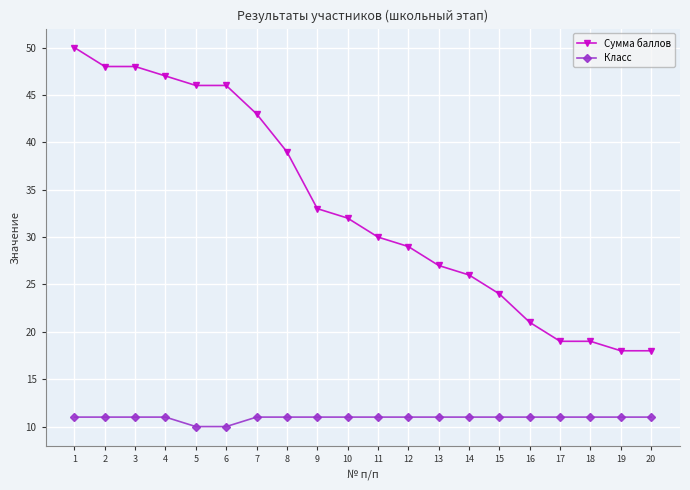

What is the value of the Класс point at the 2nd from the left?

11